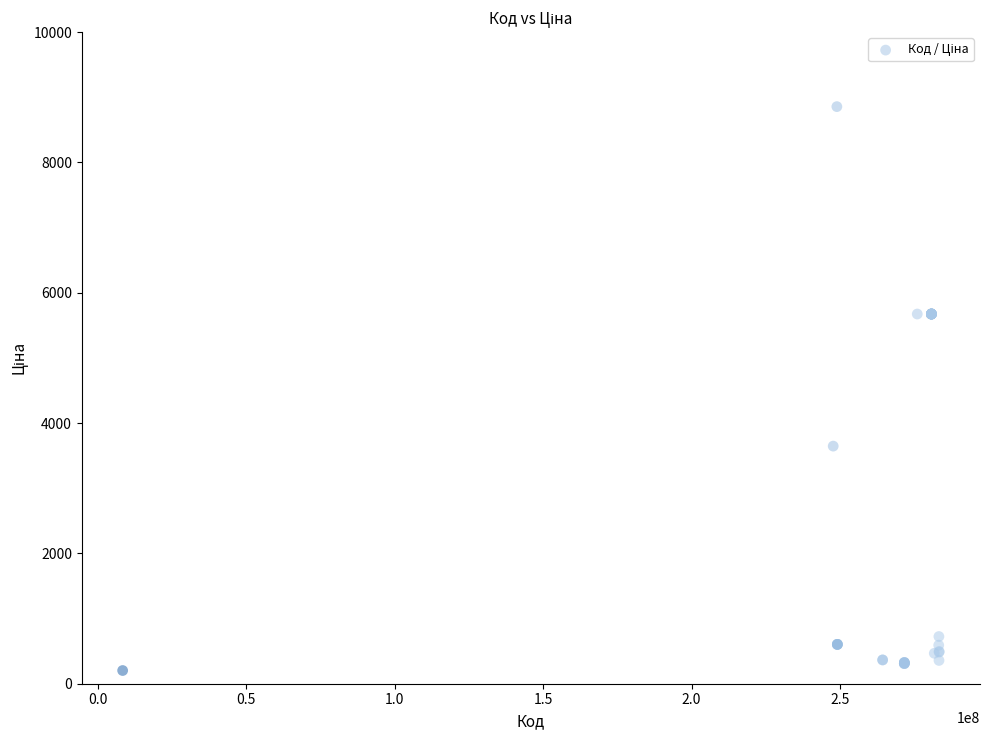

What Y value in the scatter plot is closest to 4529?

3646.5